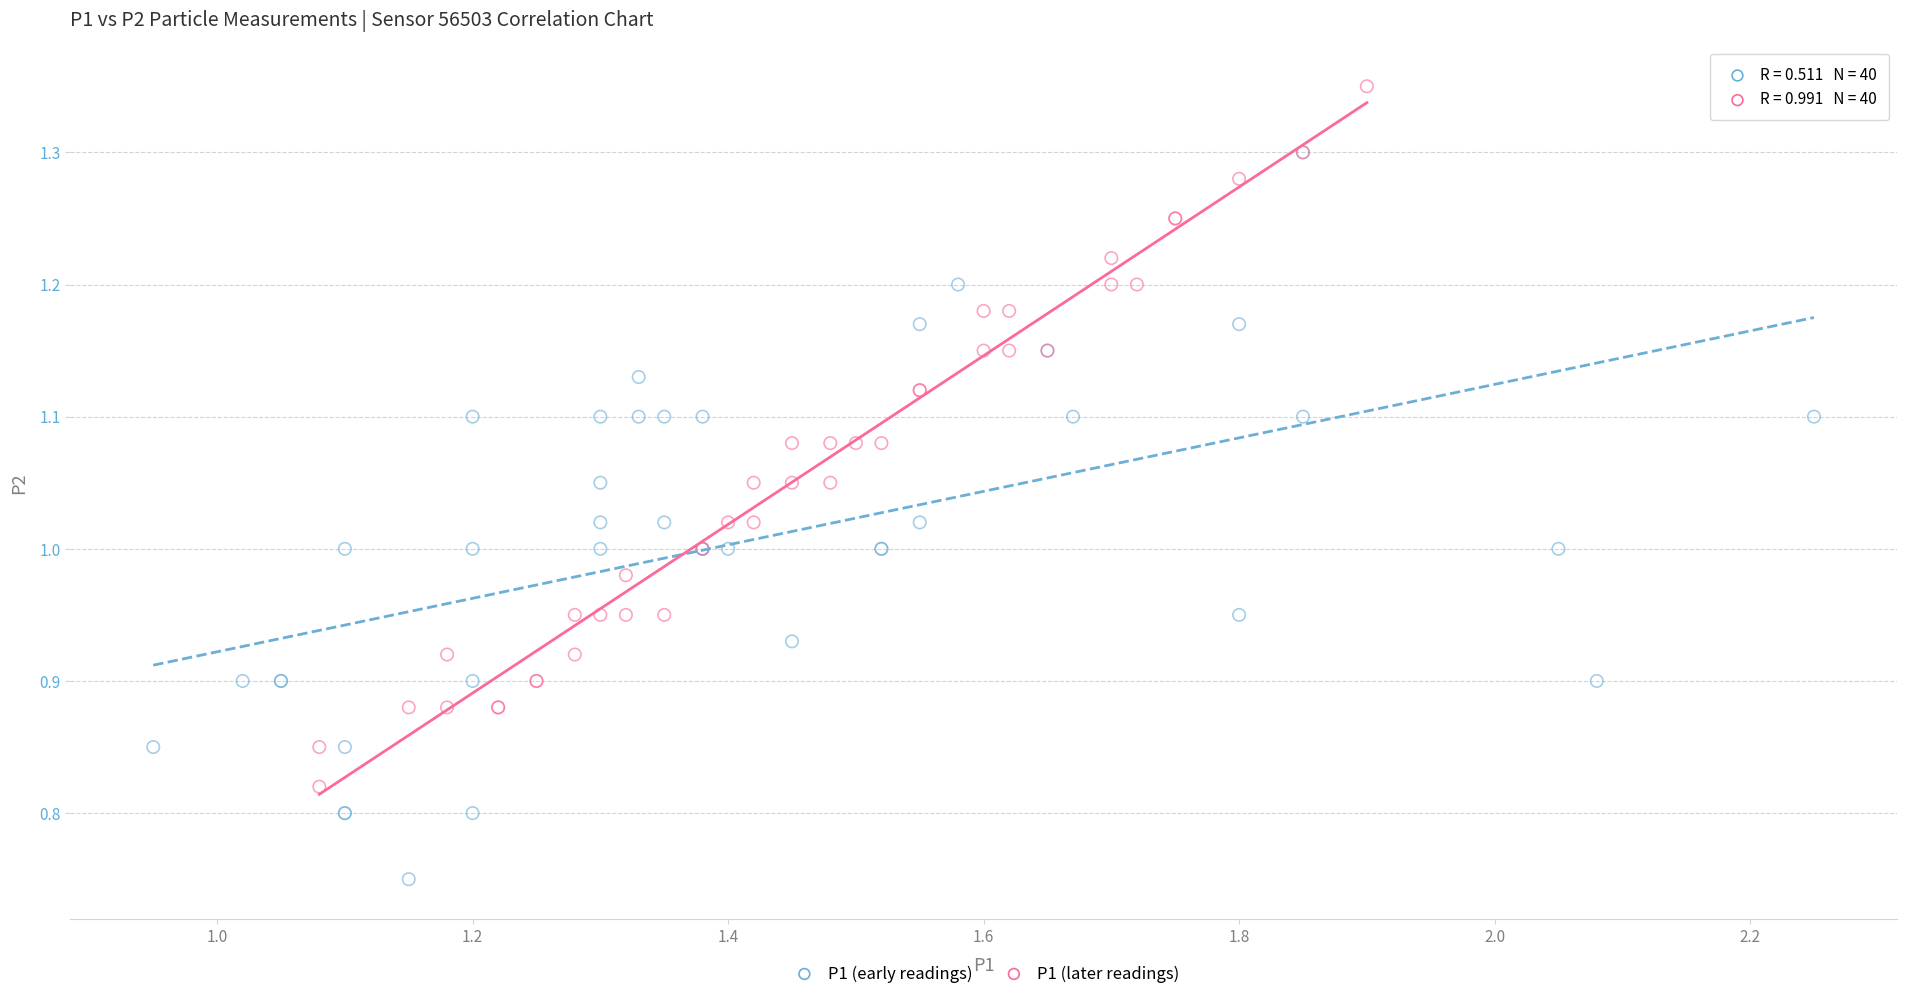

Which series reaches the minimum Y coordinate?

P1 (early readings)